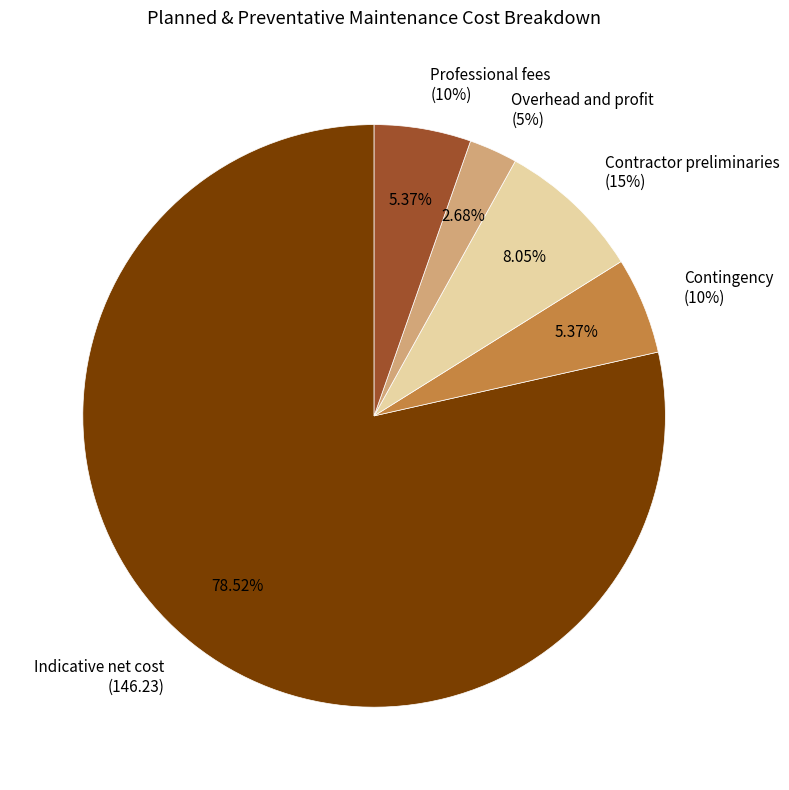

Is it true that Professional fees
(10%) is 1% of the pie?

False